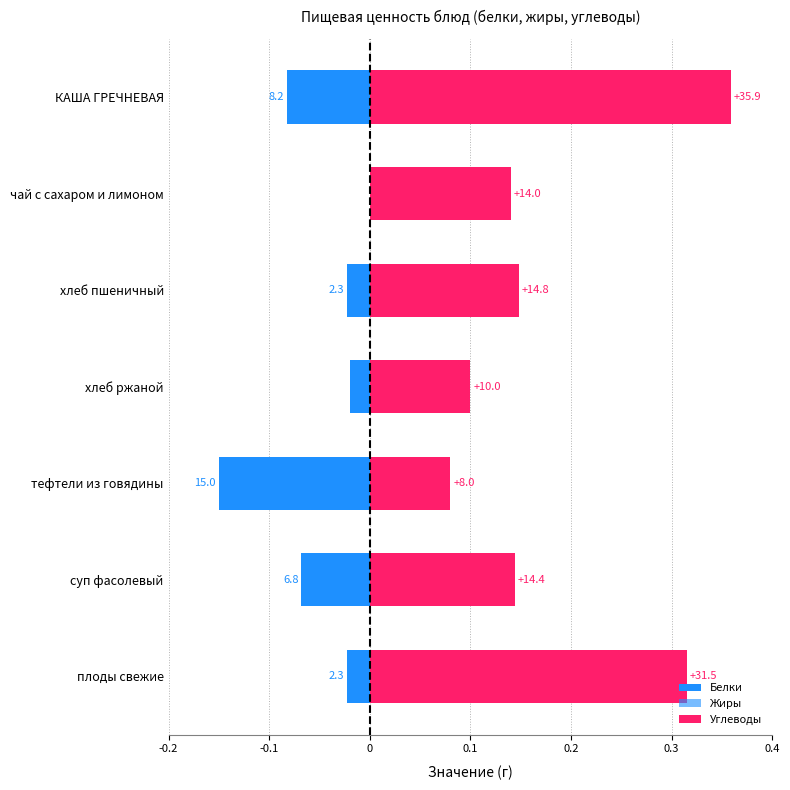

Between хлеб пшеничный and плоды свежие, which series saw the biggest shift?

Углеводы